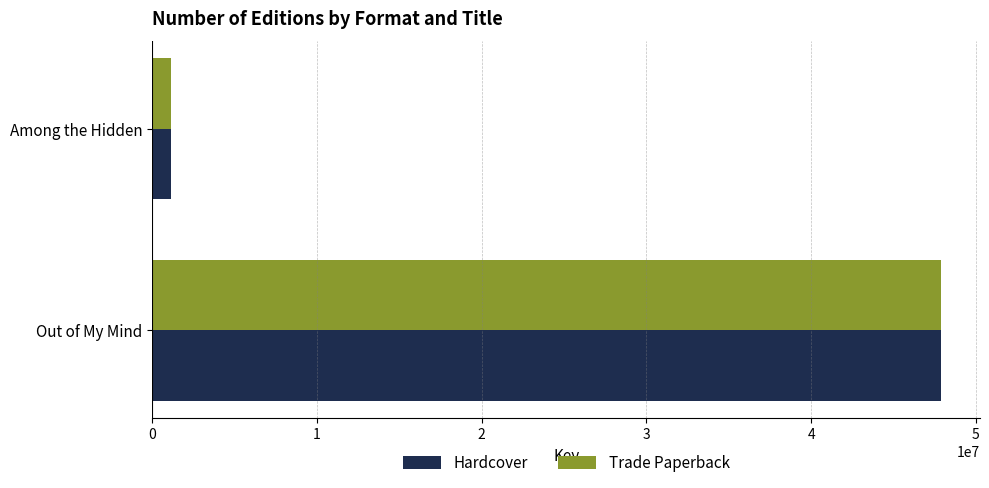

What is the total value across all series at Out of My Mind?

95712918